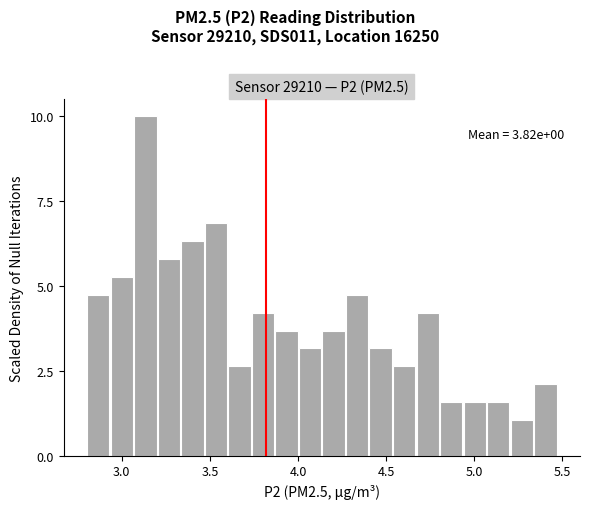

Around what value on the x-axis is the tallest bar? Give the approximate position of its centre, as read against the axis.

3.15